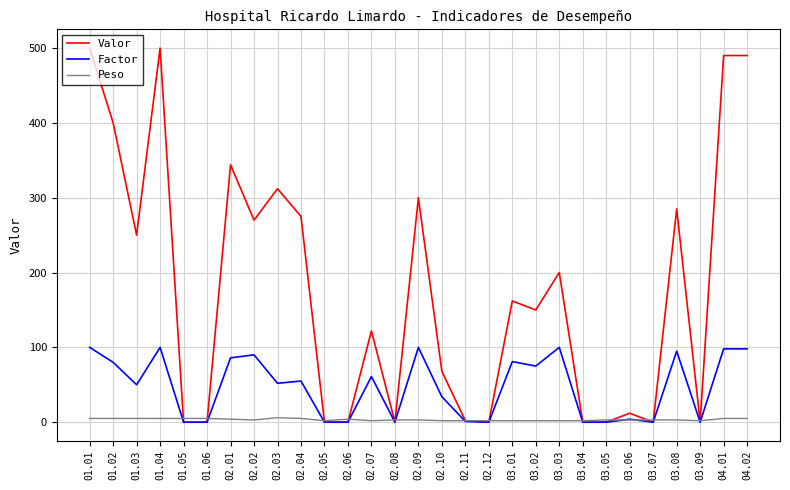

What are all the series names shown in the legend?

Valor, Factor, Peso